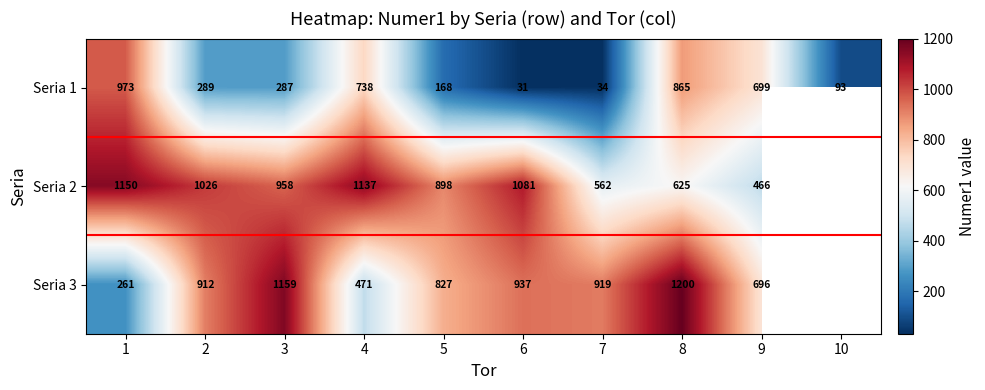

Between 4 and 8, which series saw the biggest shift?

Seria 3